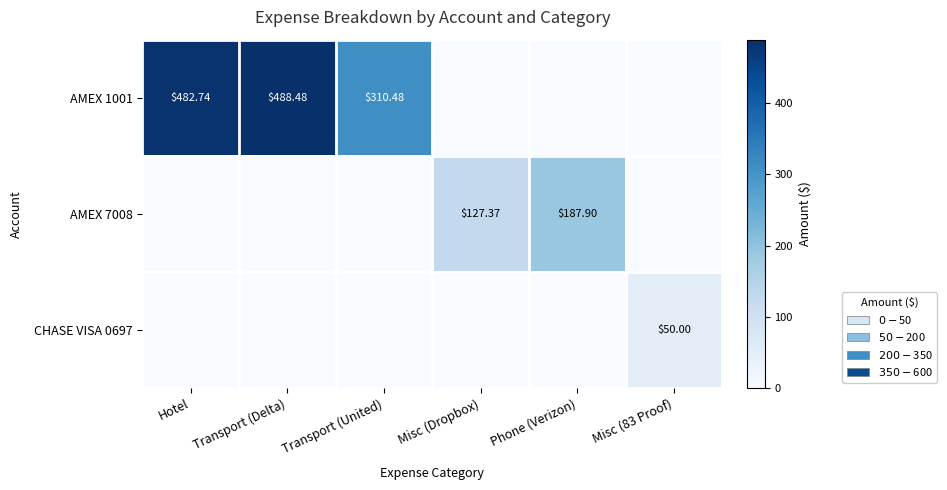

Rank the series by their maximum value, from lowest to highest.

CHASE VISA 0697, AMEX 7008, AMEX 1001